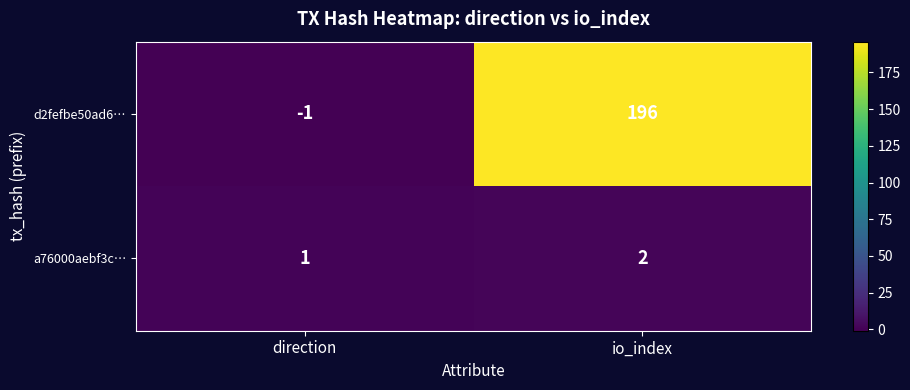

List the series in order of their overall mean, lowest first.

a76000aebf3c…, d2fefbe50ad6…